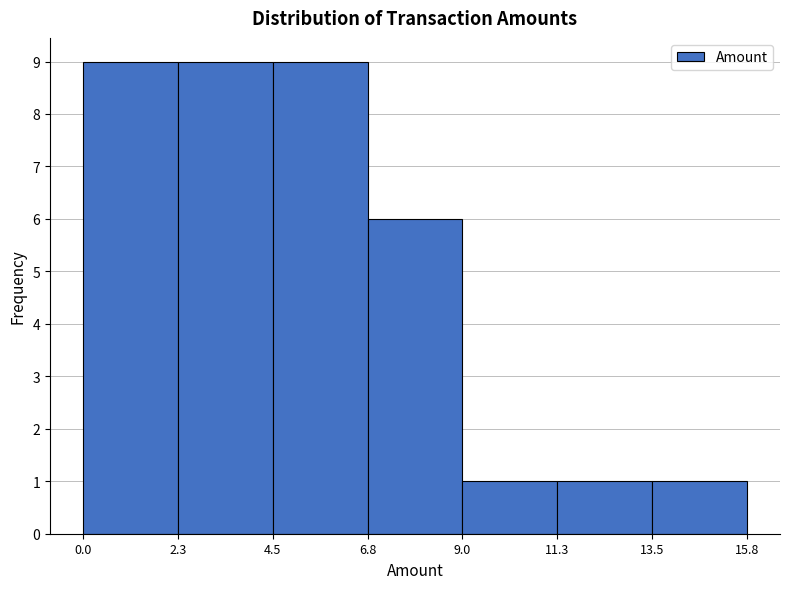

Reading left to right, list every bar in this chart as the range it spans on the x-axis followed by its height. The values are not printed on the chart, so give them approximately, as read against the axis.

0.0 to 2.3: 9
2.3 to 4.5: 9
4.5 to 6.8: 9
6.8 to 9.0: 6
9.0 to 11.3: 1
11.3 to 13.5: 1
13.5 to 15.8: 1